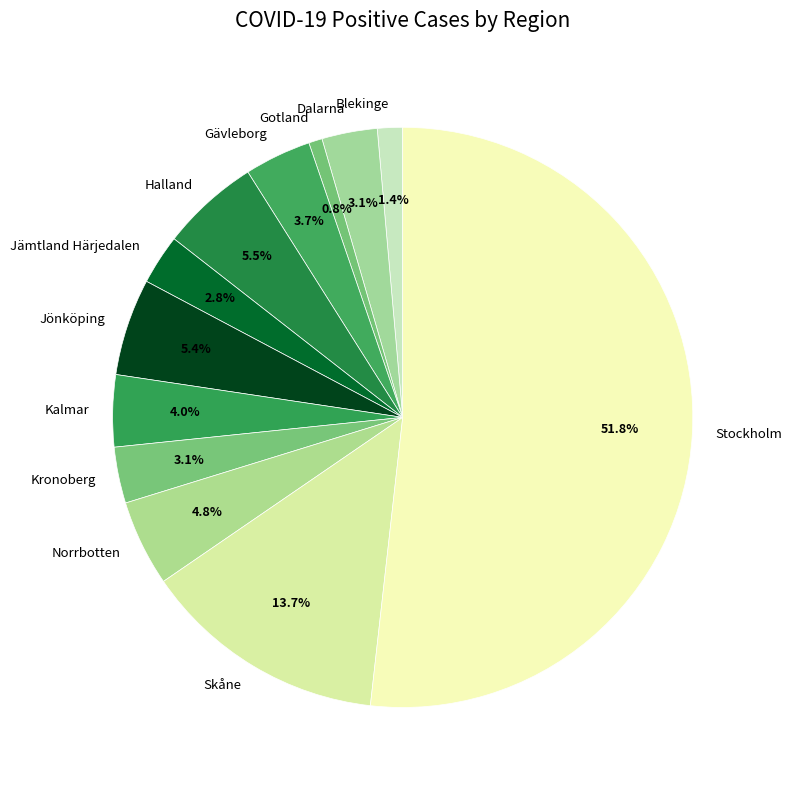

To the nearest percent, what percentage of the pie is Jämtland Härjedalen?

3%